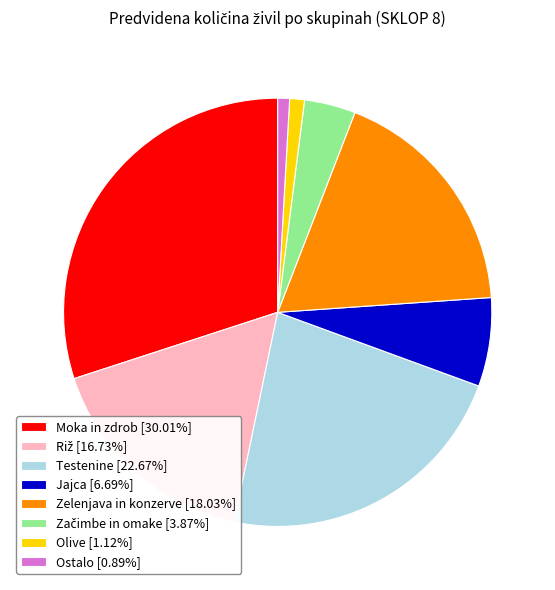

Does Jajca [6.69%] account for over 50% of the chart?

No